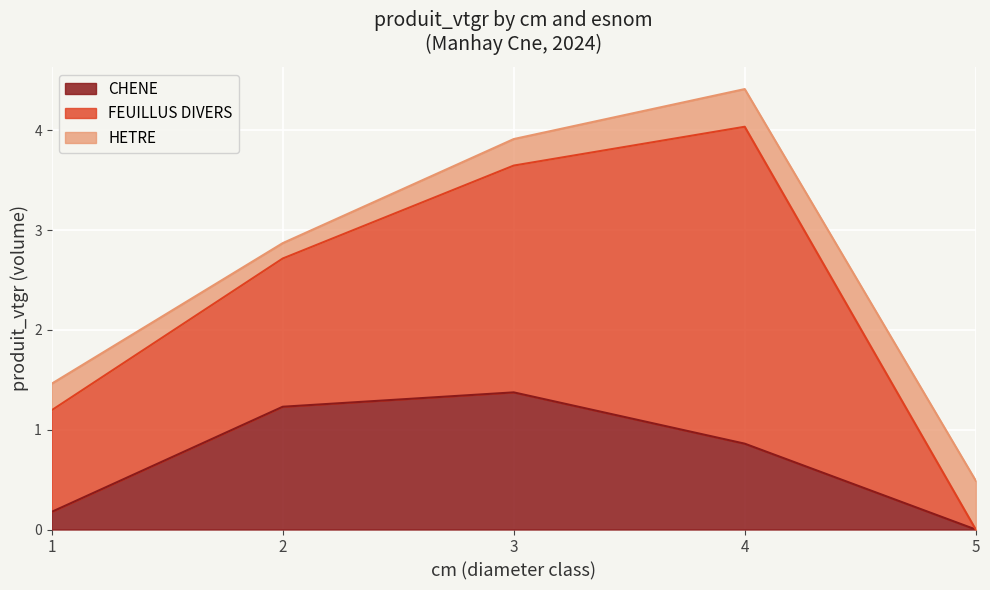

The value of CHENE at 5 is -0.7. True or false?

False